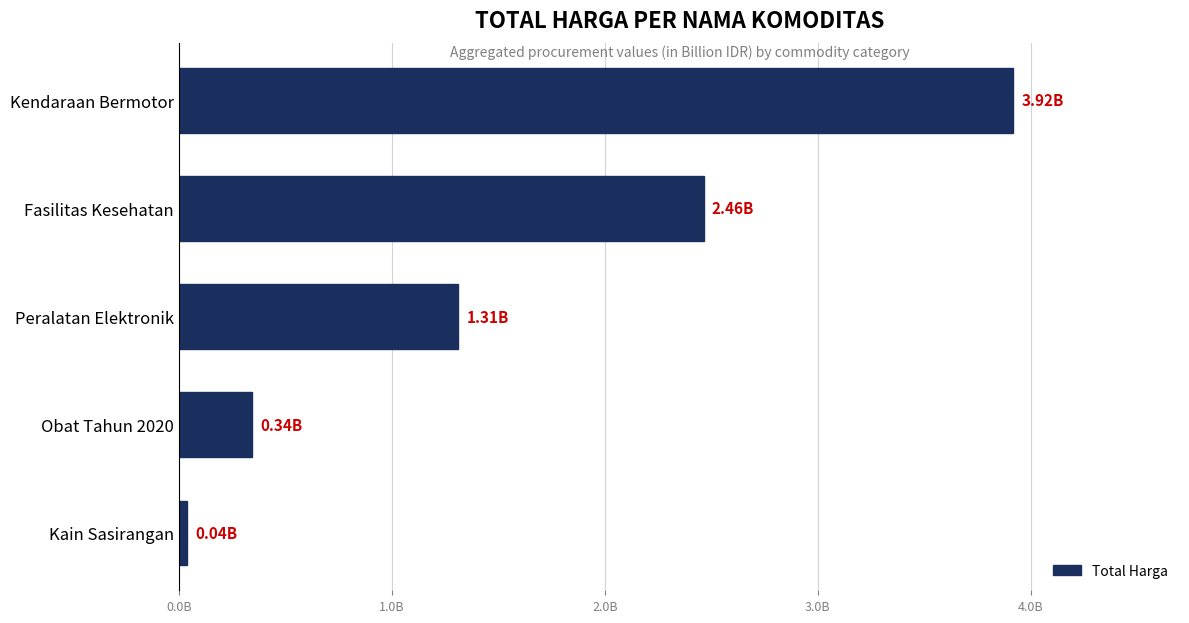

Are the bars horizontal?

Yes